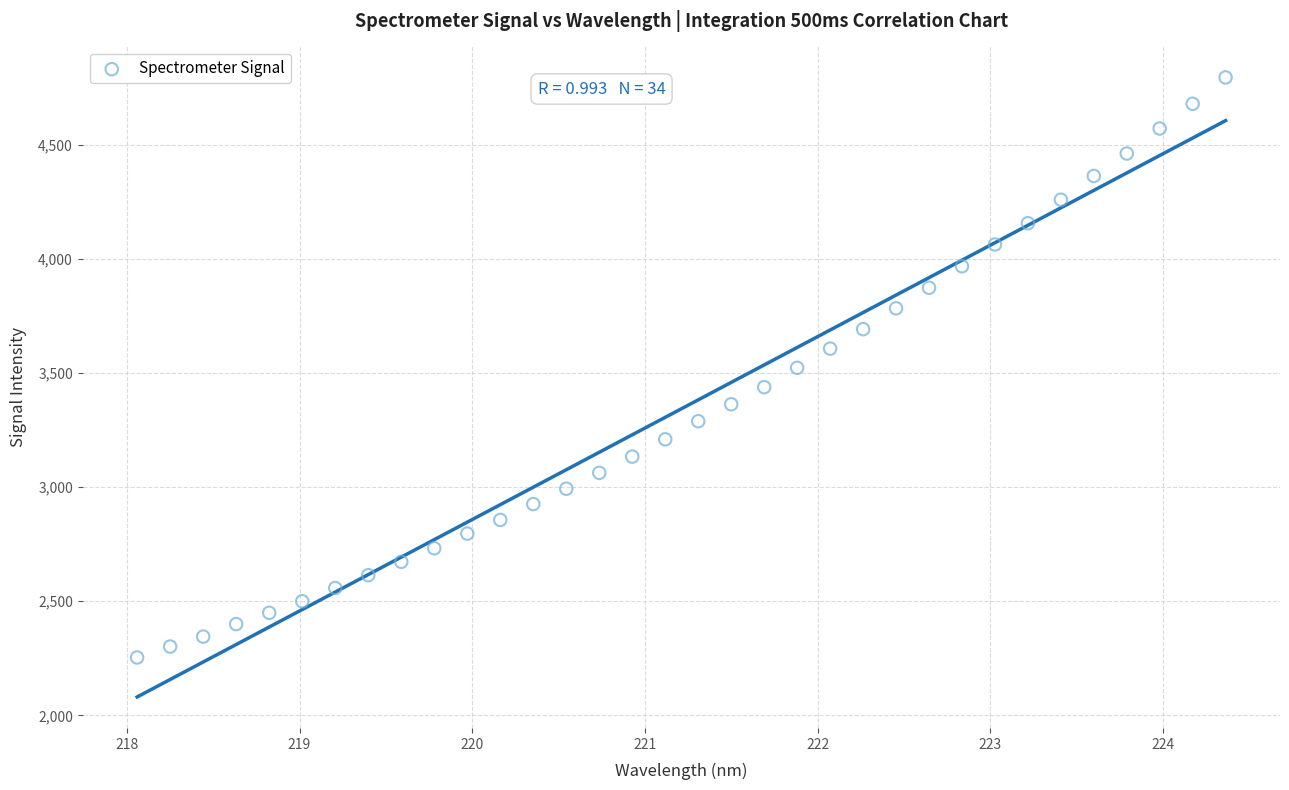

What is the range of X values (max minus min)?

6.3